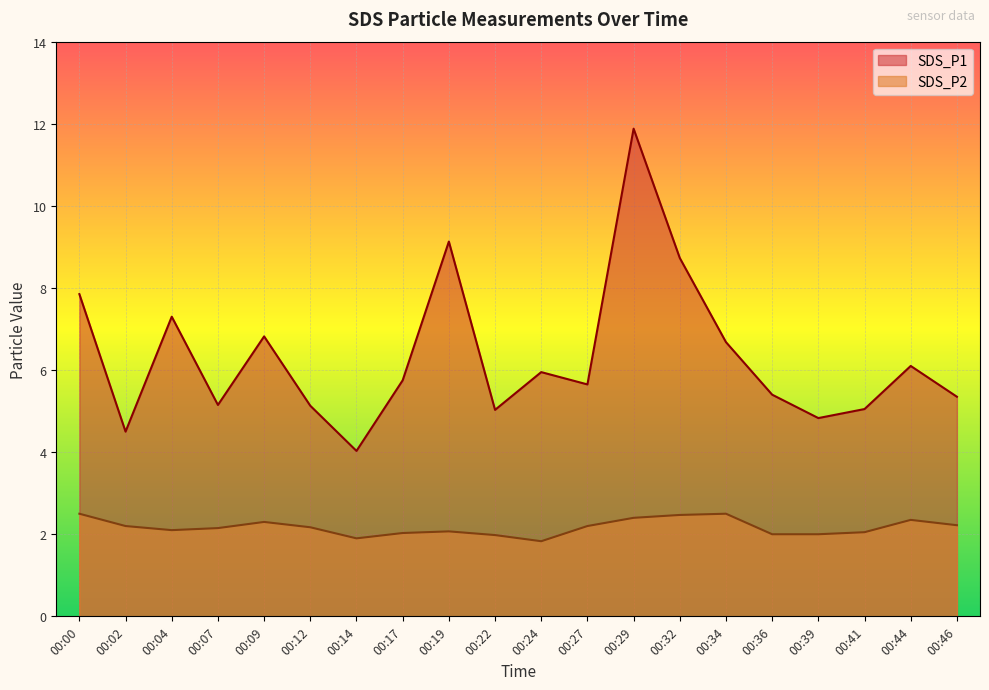

True or false: SDS_P2 and SDS_P1 intersect in this chart.

False